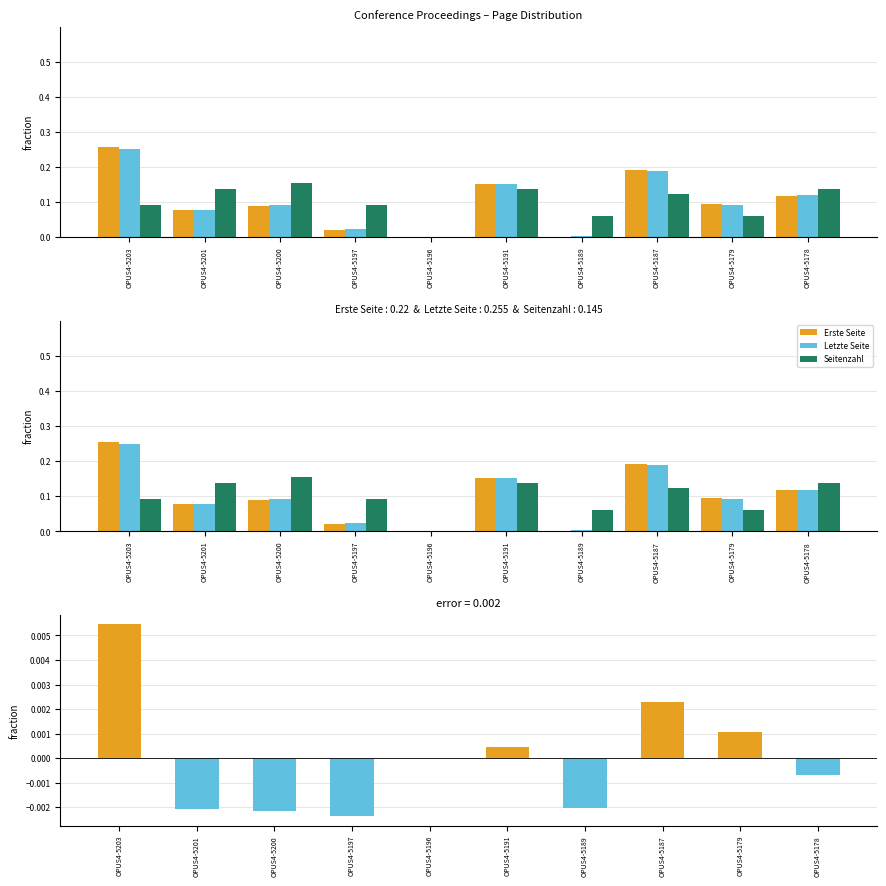

How many groups of bars are there?

10